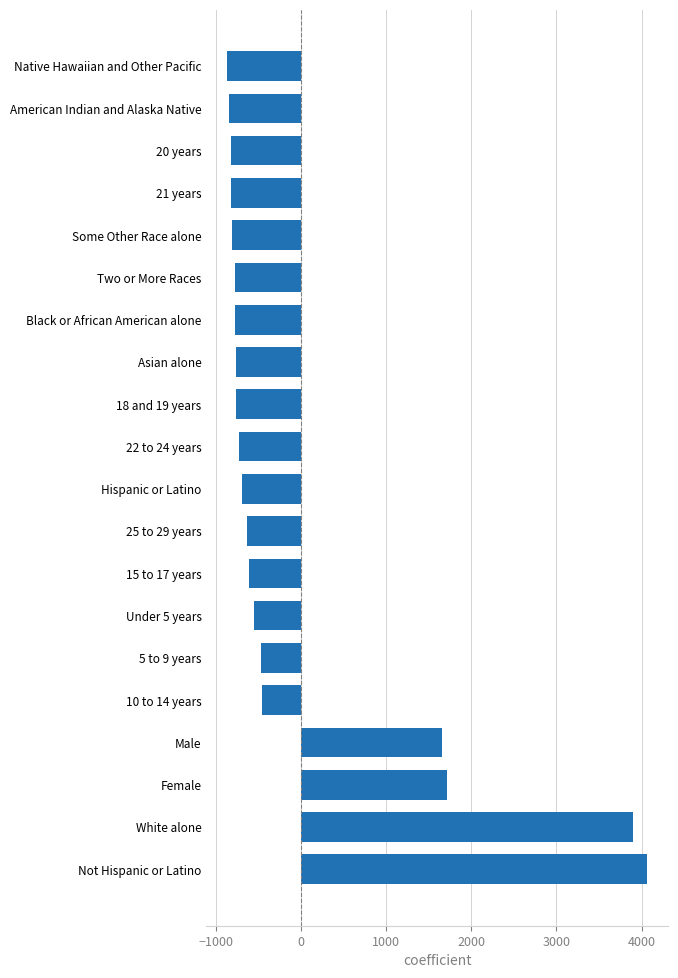

How many data points are less than -686?

10